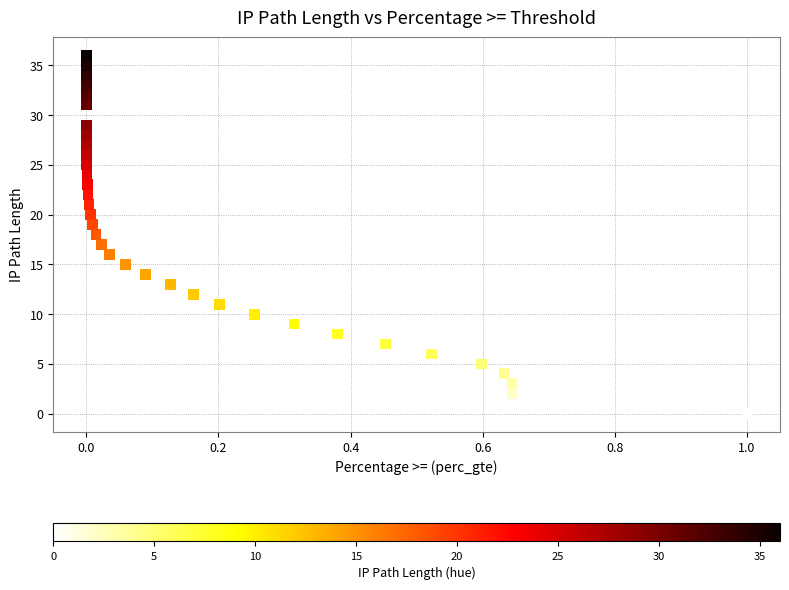

What is the range of Y values (max minus min)?

36